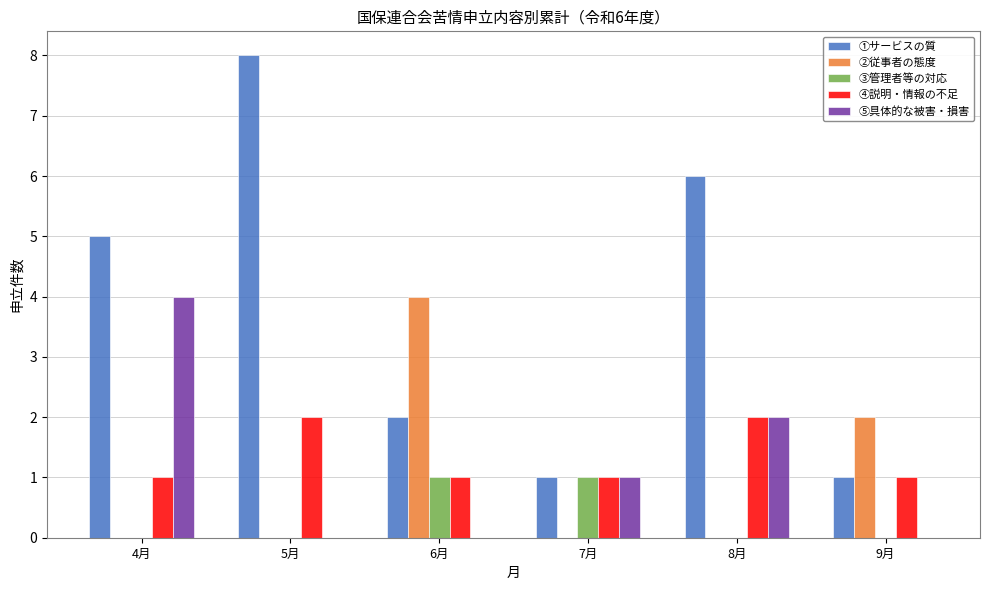

What is the sum of all ⑤具体的な被害・損害 values?

7